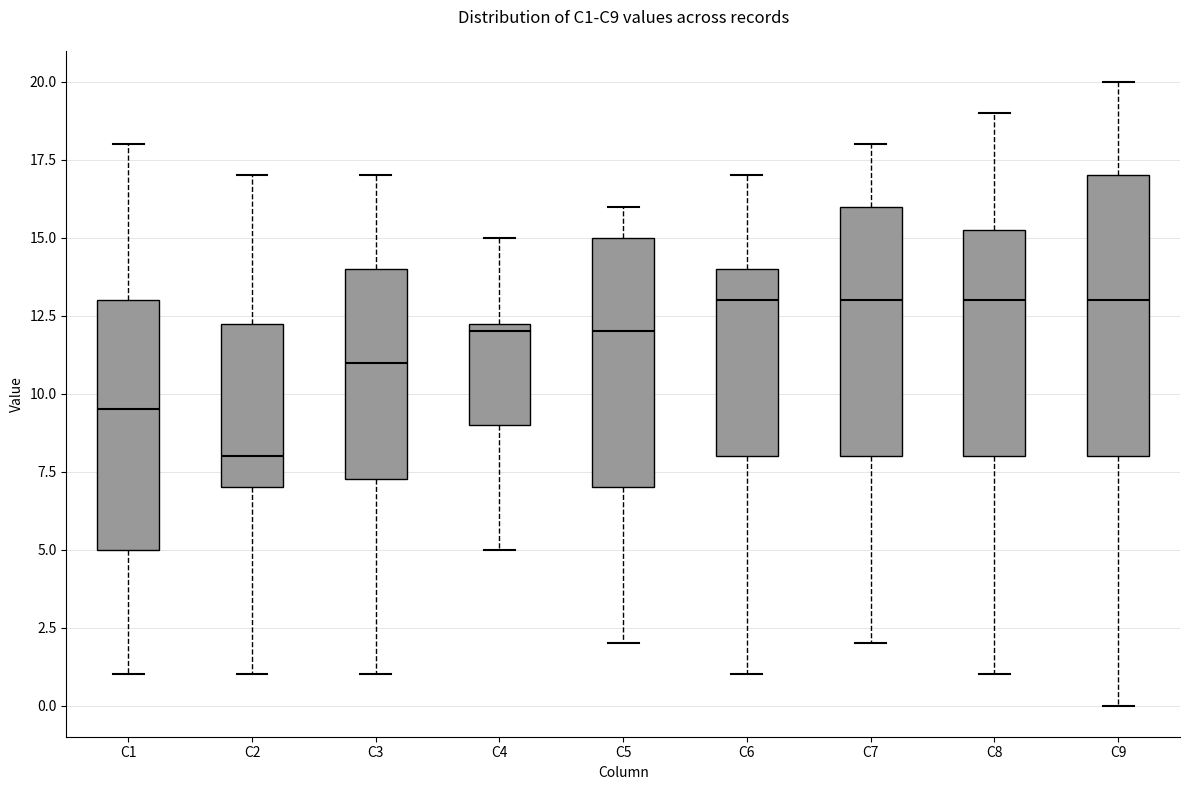

Reading left to right, transcribe this box plot: for each box, give where its median line is, the range the box spans, and where its two whiskers end, as read against the y-axis. The values are not printed on the chart, so give them approximately, as read against the axis.

C1: median 9.5, box 5.0 to 13.0, whiskers 1.0 to 18.0
C2: median 8.0, box 7.0 to 12.5, whiskers 1.0 to 17.0
C3: median 11.0, box 7.5 to 14.0, whiskers 1.0 to 17.0
C4: median 12.0, box 9.0 to 12.5, whiskers 5.0 to 15.0
C5: median 12.0, box 7.0 to 15.0, whiskers 2.0 to 16.0
C6: median 13.0, box 8.0 to 14.0, whiskers 1.0 to 17.0
C7: median 13.0, box 8.0 to 16.0, whiskers 2.0 to 18.0
C8: median 13.0, box 8.0 to 15.5, whiskers 1.0 to 19.0
C9: median 13.0, box 8.0 to 17.0, whiskers 0.0 to 20.0